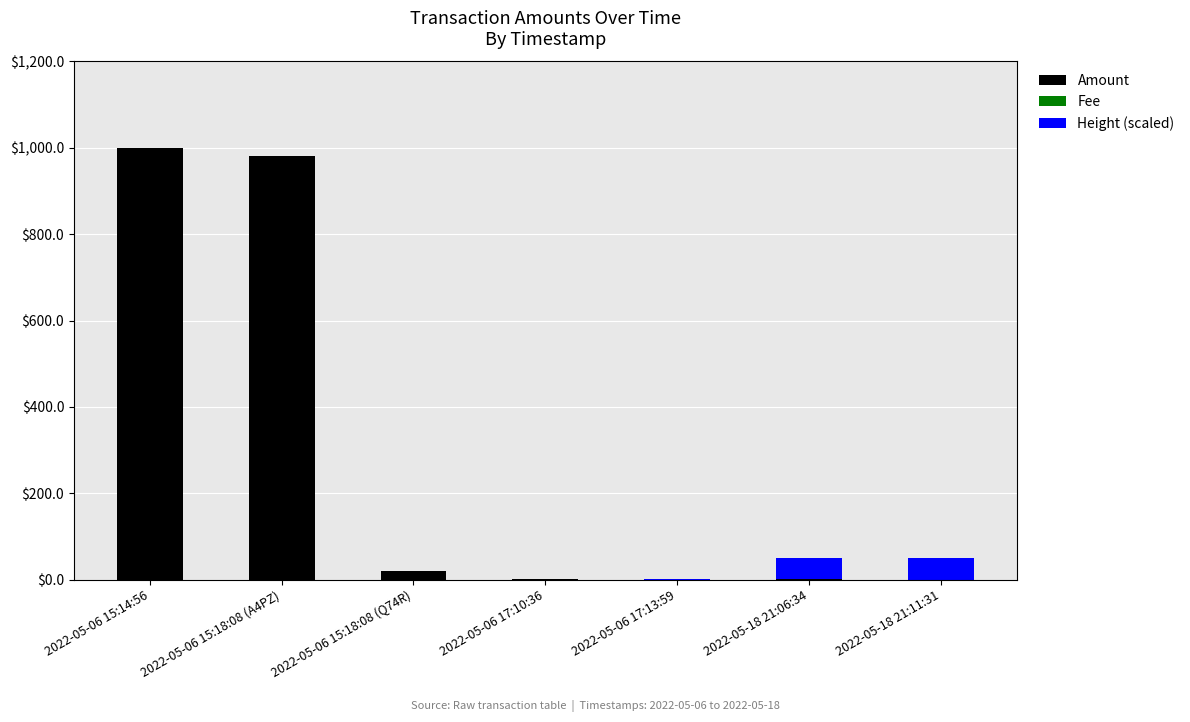

Does the chart contain stacked bars?

Yes